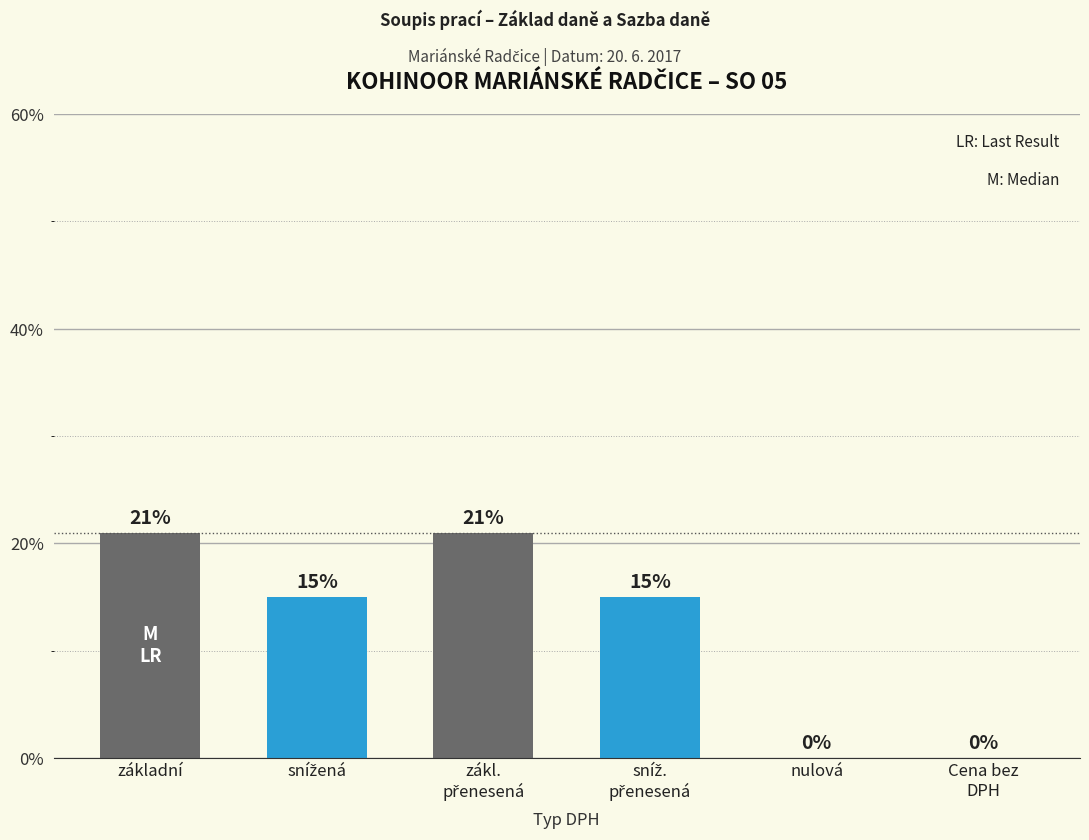

How many data points does each series have?

6